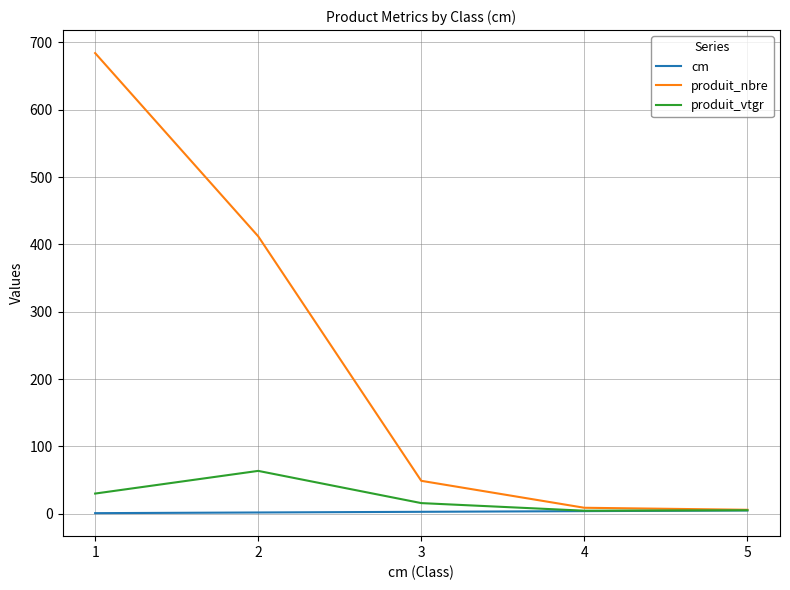

What is the maximum value shown in the chart?

684.0